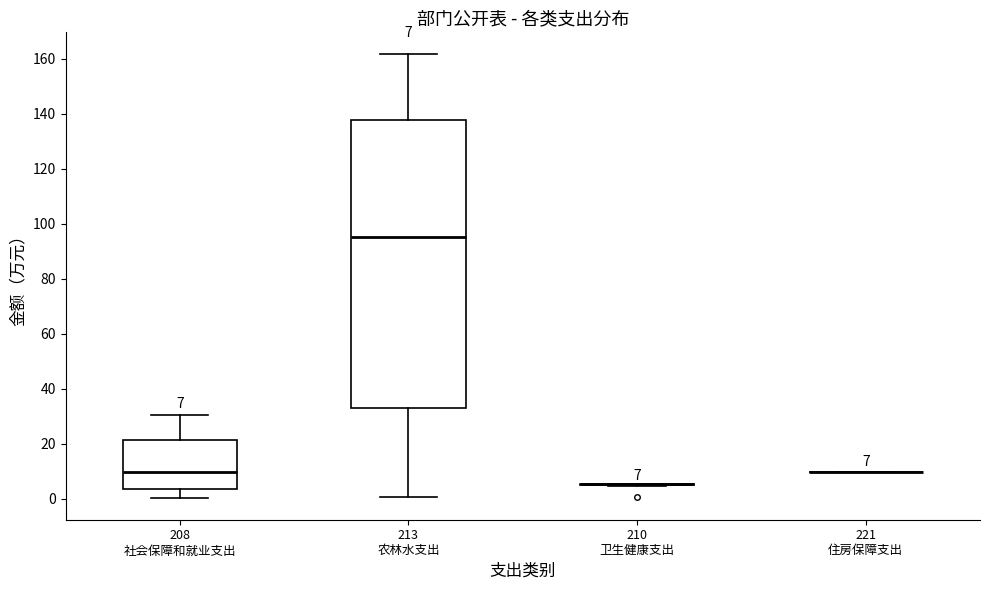

Comparing the boxes themselves (not the whiskers), which one is the tallest?

213 农林水支出